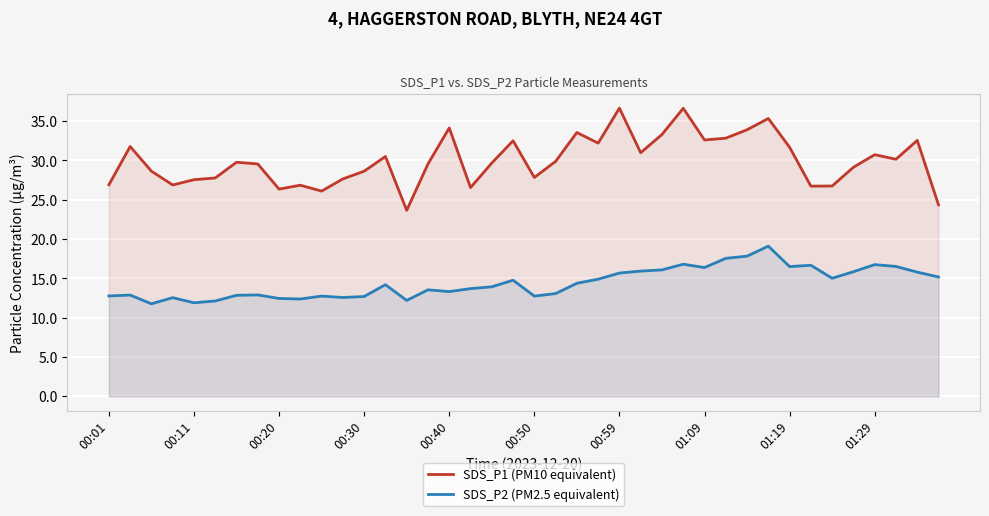

Which series has the largest total across all categories?

SDS_P1 (PM10 equivalent)